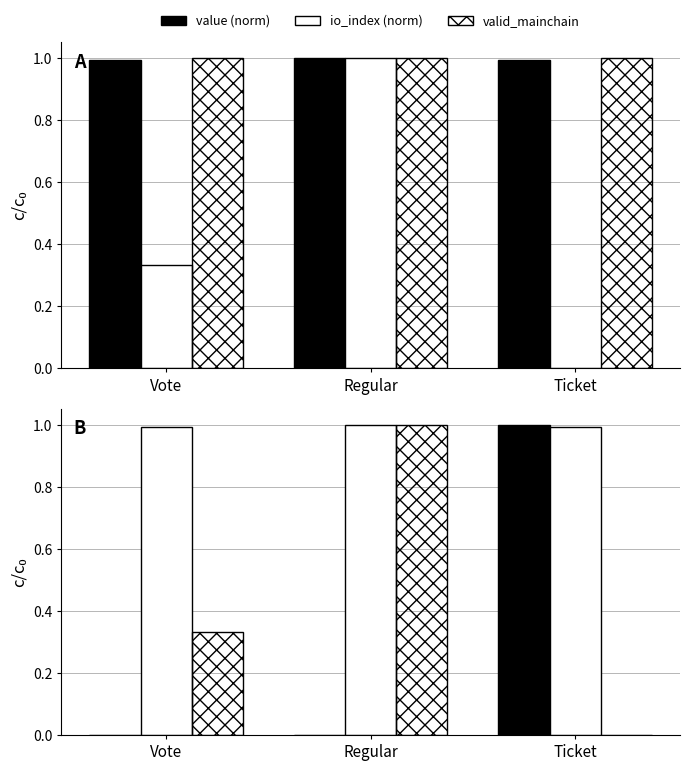

What is the label of the 3rd bar from the left?

Ticket